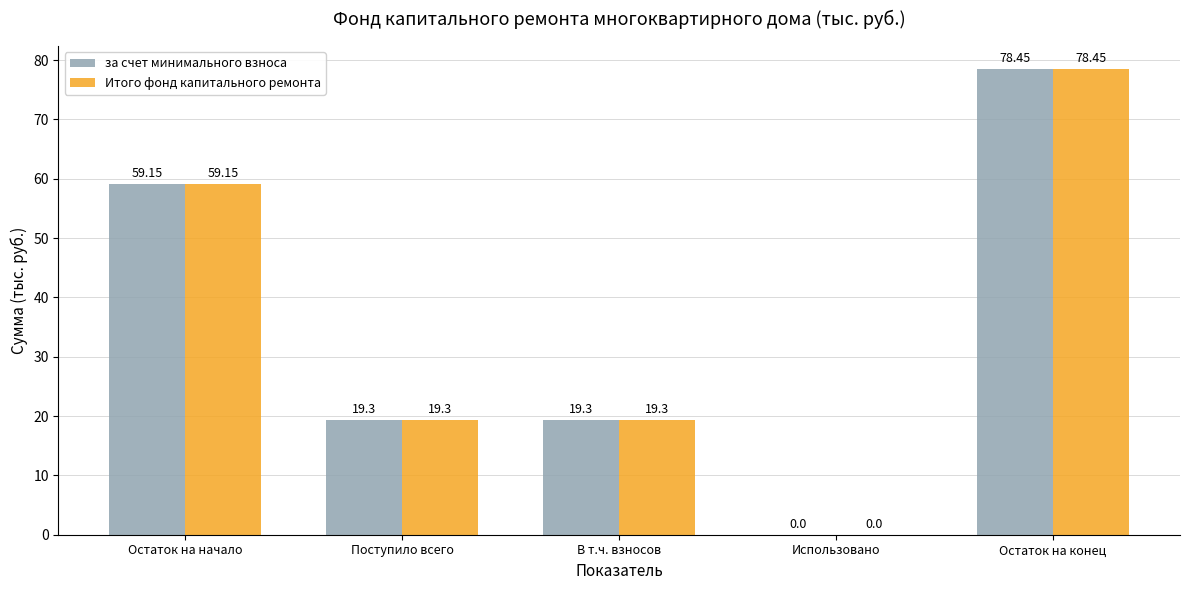

What value does the за счет минимального взноса series have at Остаток на конец?

78.5